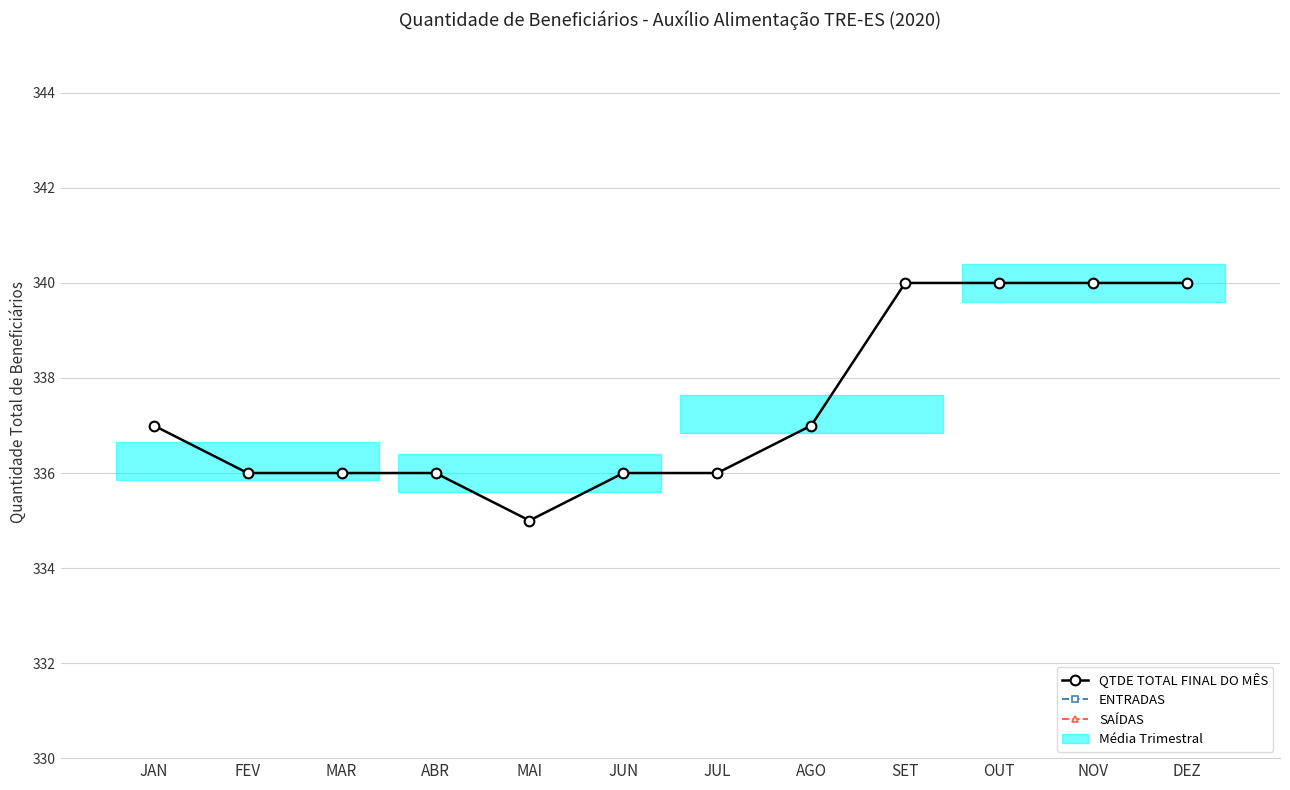

At how many categories does at least one series exceed 171?

12